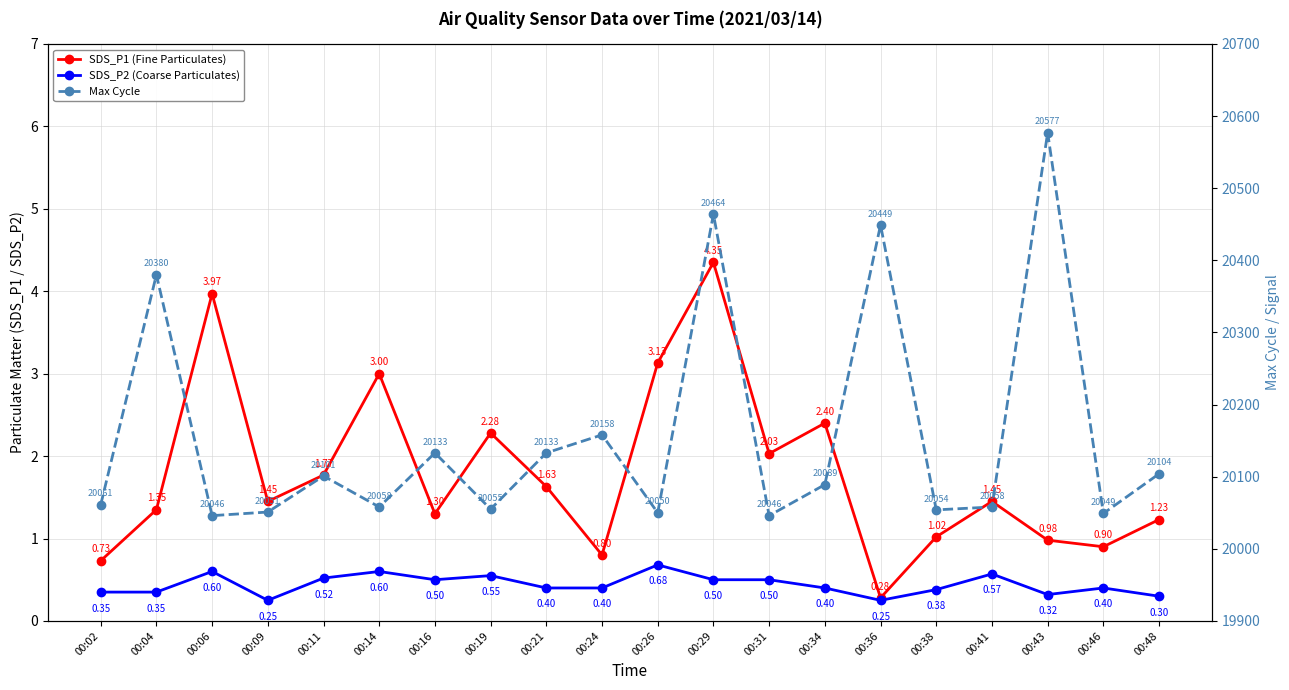

At which category does SDS_P2 (Coarse Particulates) reach its first local peak?

00:06